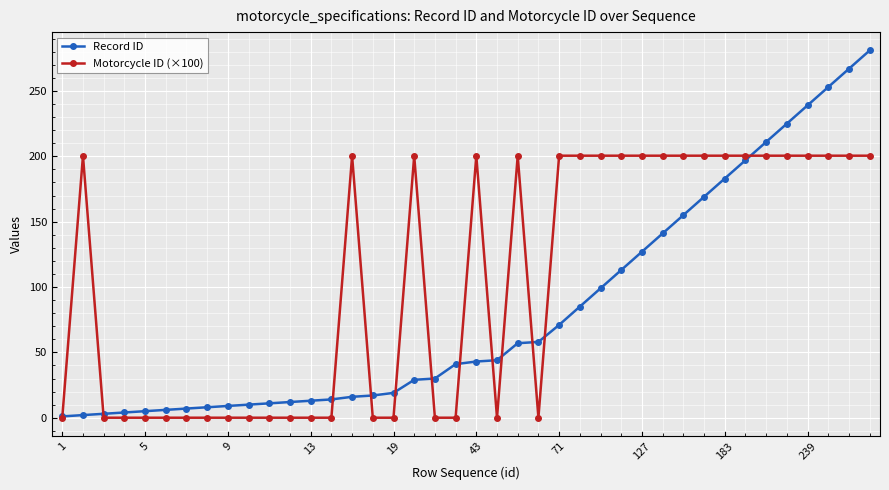

True or false: Motorcycle ID (×100) has more than 1 interior local peaks.

True